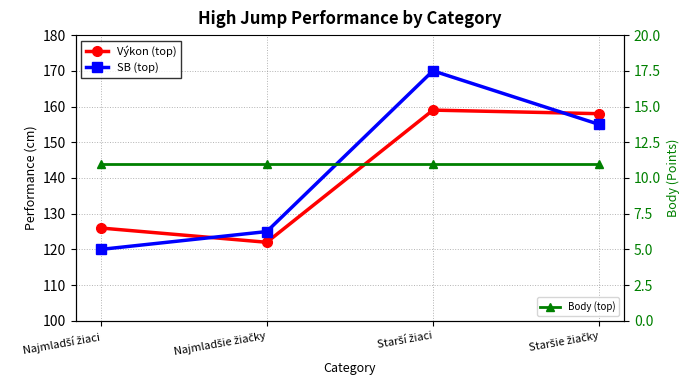

What is the label of the 4th point from the right?

Najmladší žiaci